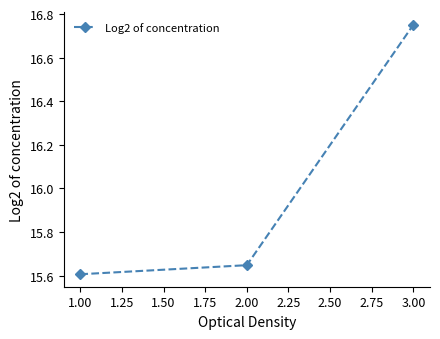

The chart shows a value of 25.5 at 1.00. True or false?

False